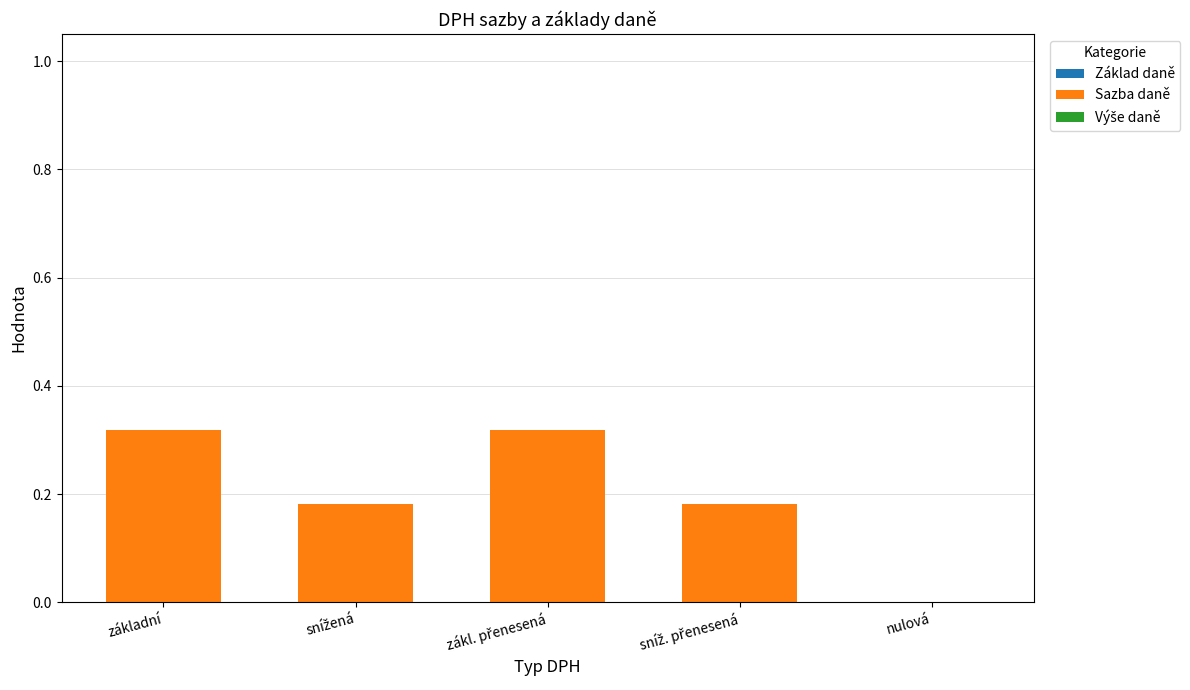

The chart shows a value of 0.0 at nulová. True or false?

True